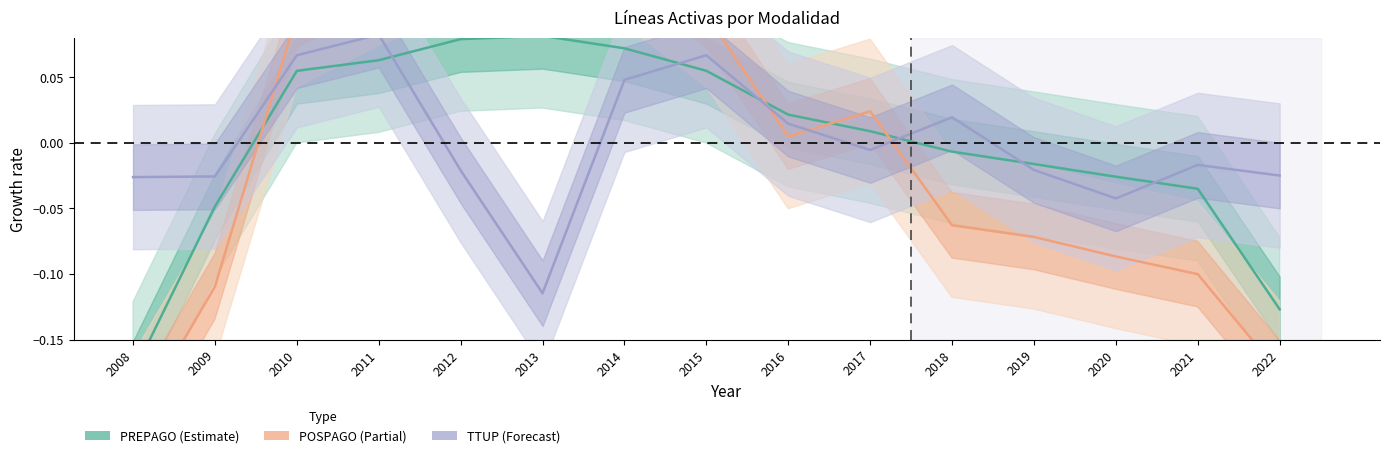

The value of POSPAGO at 2021 is -0.1. True or false?

True